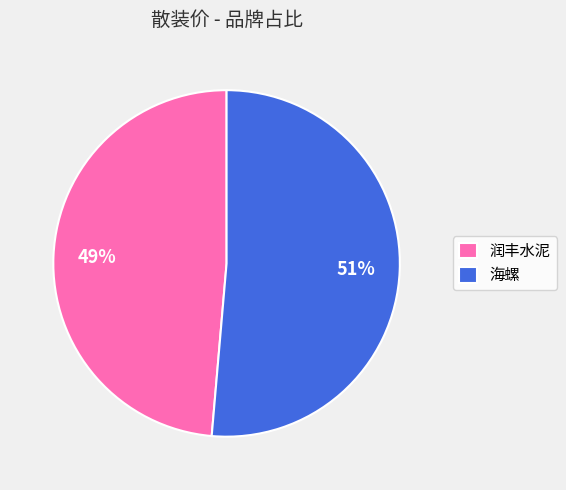

The 海螺 slice represents 51% of the pie. True or false?

True